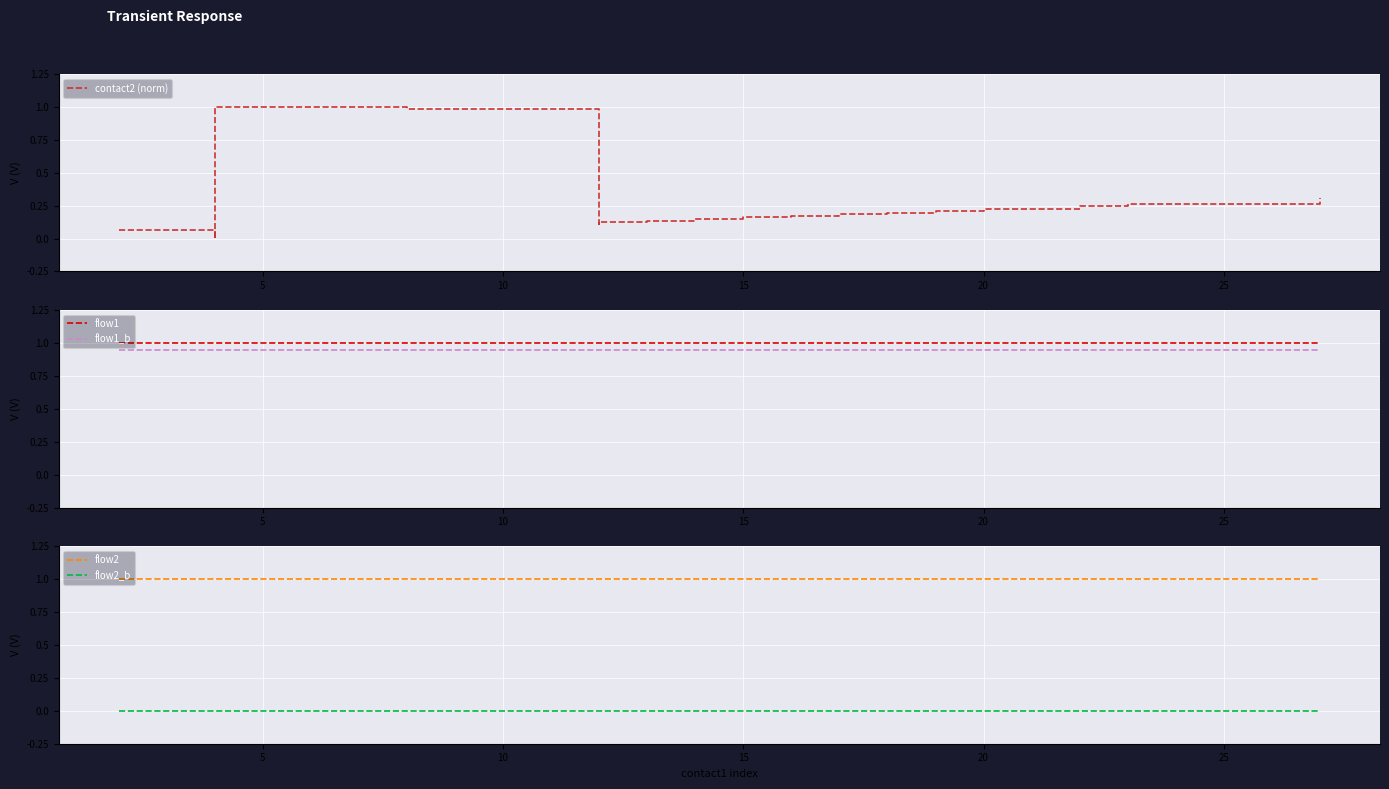

Which category has the lowest value across all series?

5